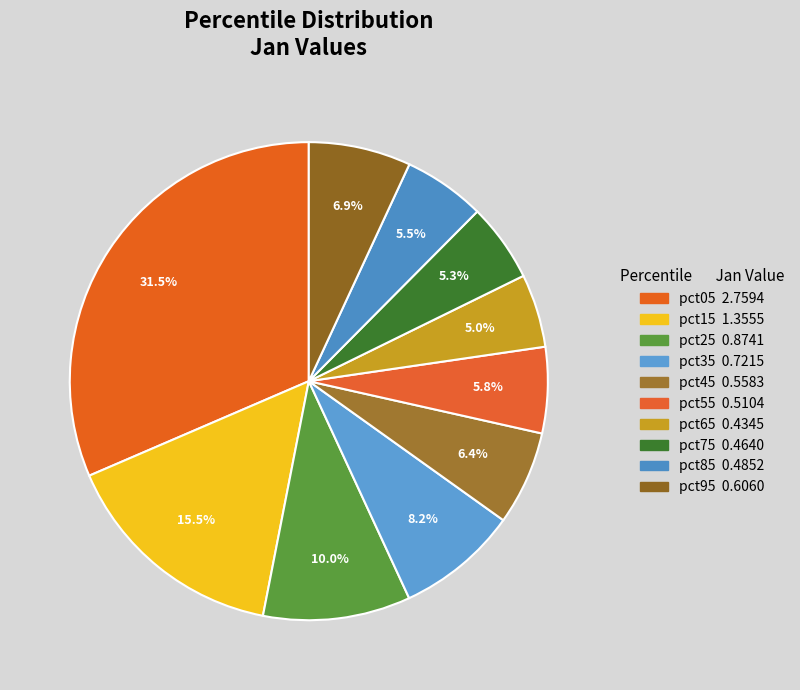

How many segments does this pie chart have?

10